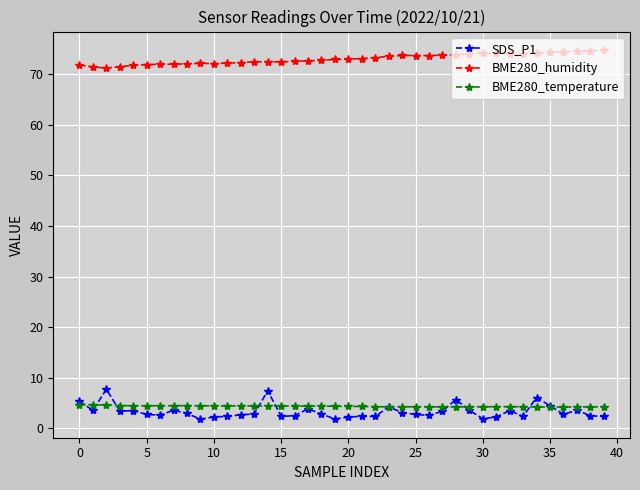

Which series has the largest total across all categories?

BME280_humidity